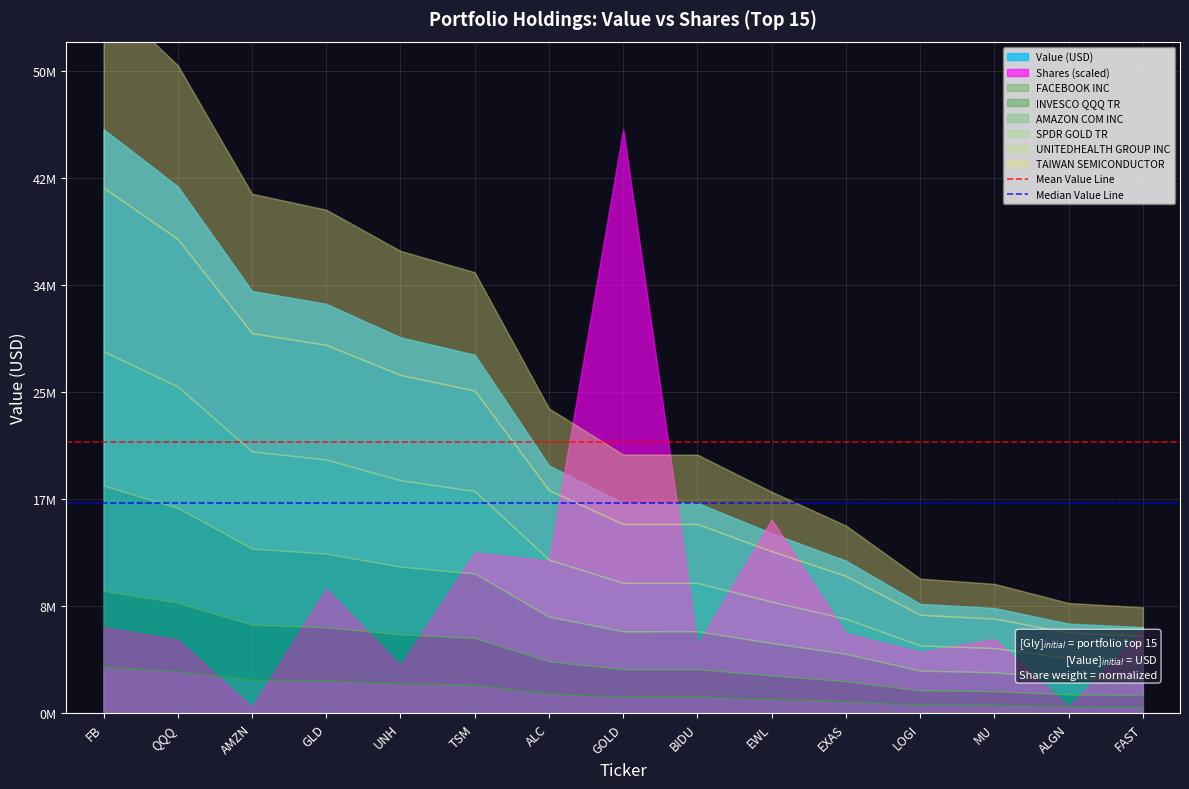

What is the sum of the Median Value Line values at FB and QQQ?

32970000.0